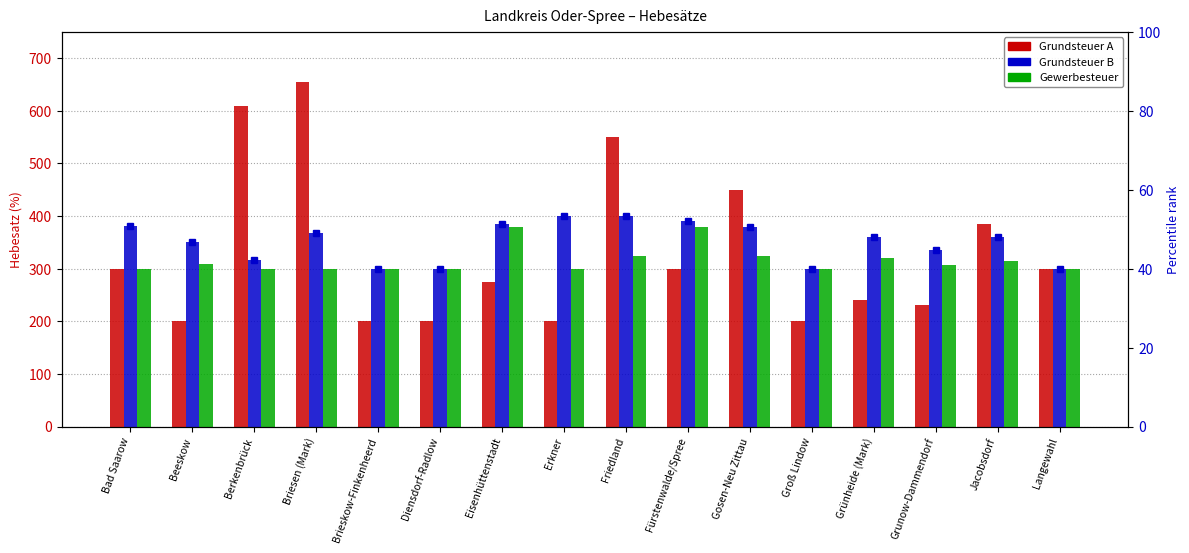

Rank the series by their average value, from lowest to highest.

Gewerbesteuer, Grundsteuer A, Grundsteuer B